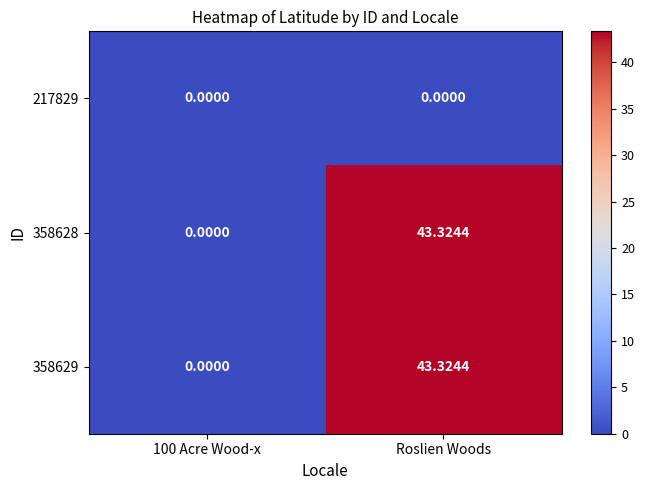

Where does the 358628 series first go above 43?

Roslien Woods